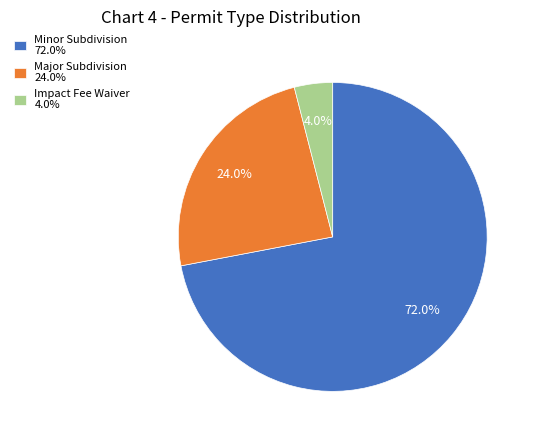

Rank the categories by value from highest to lowest.

Minor Subdivision, Major Subdivision, Impact Fee Waiver